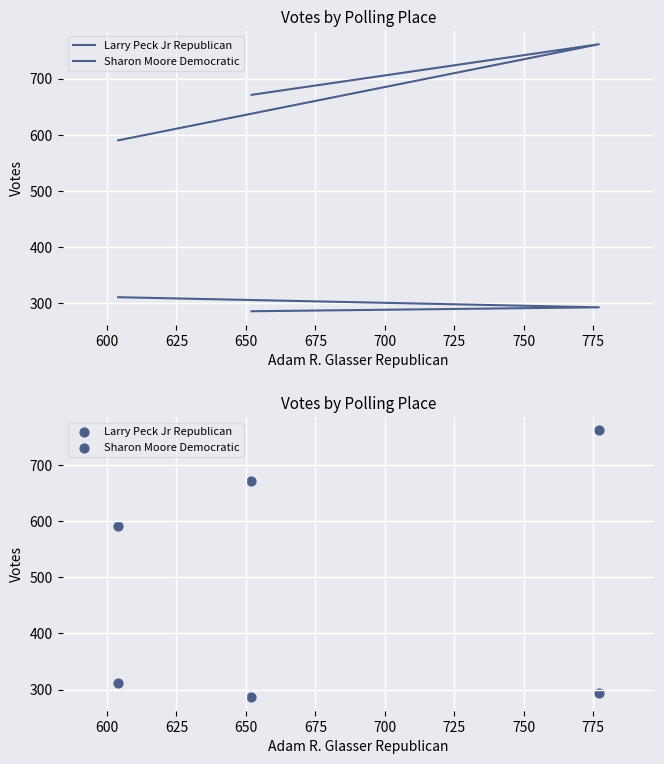

Which series reaches the maximum Y coordinate?

Larry Peck Jr Republican